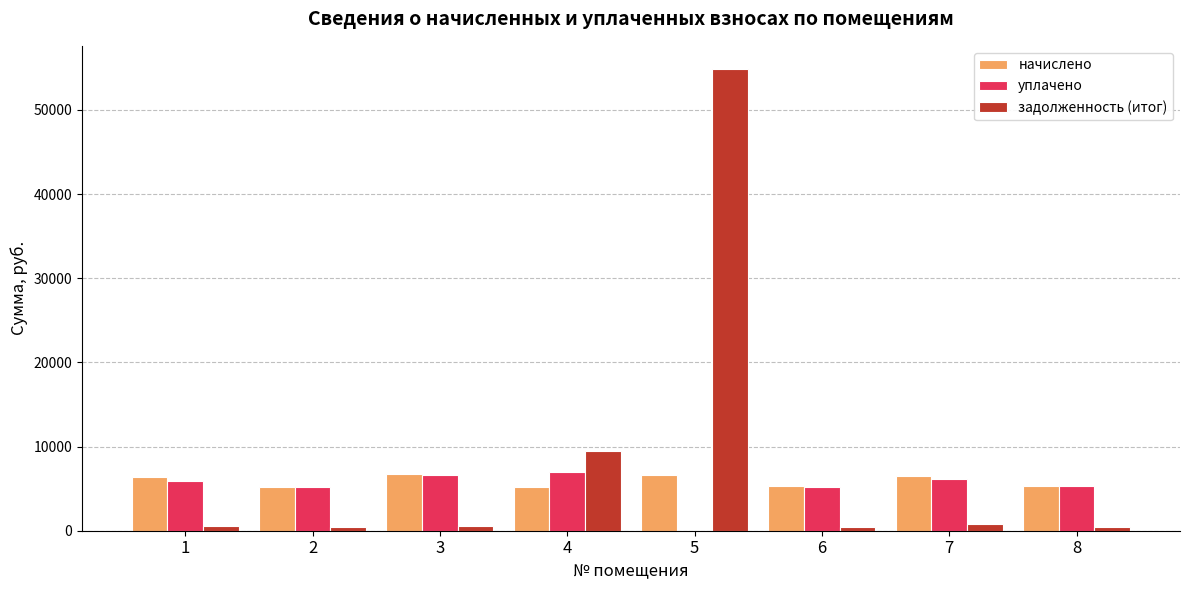

What is the sum of all начислено values?

47229.2